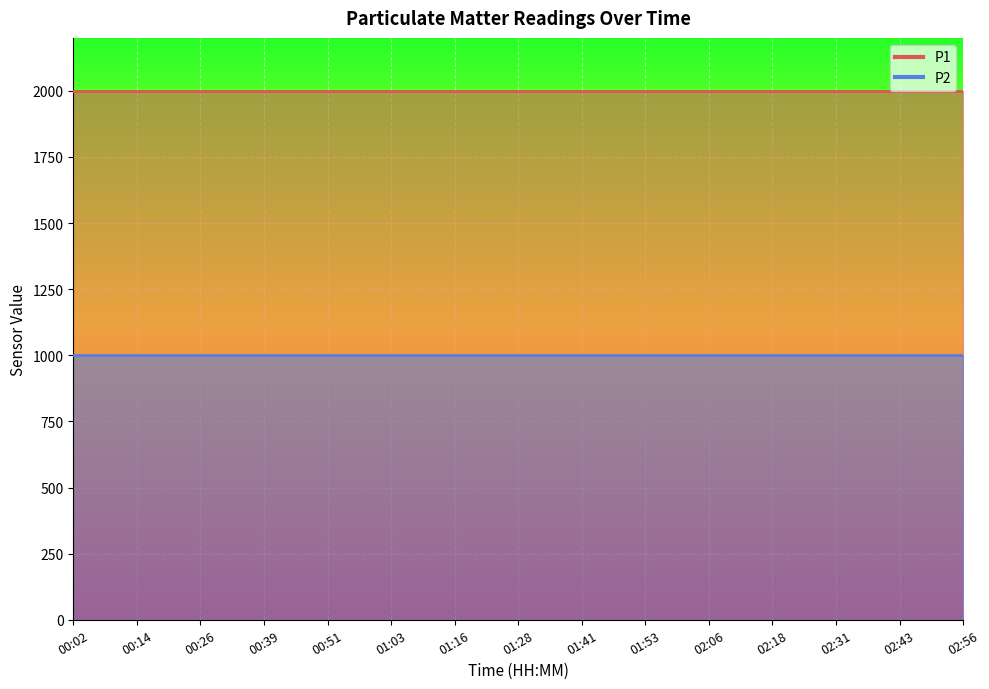

How many lines are shown in the chart?

2